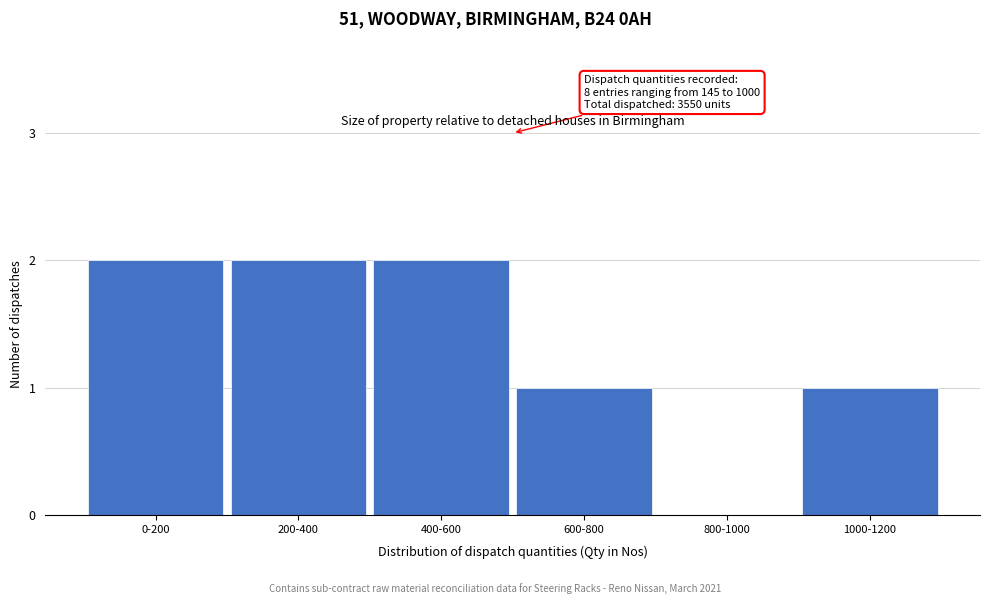

Reading left to right, list all the values displayed in this chart.

0-200=2	200-400=2	400-600=2	600-800=1	800-1000=0	1000-1200=1